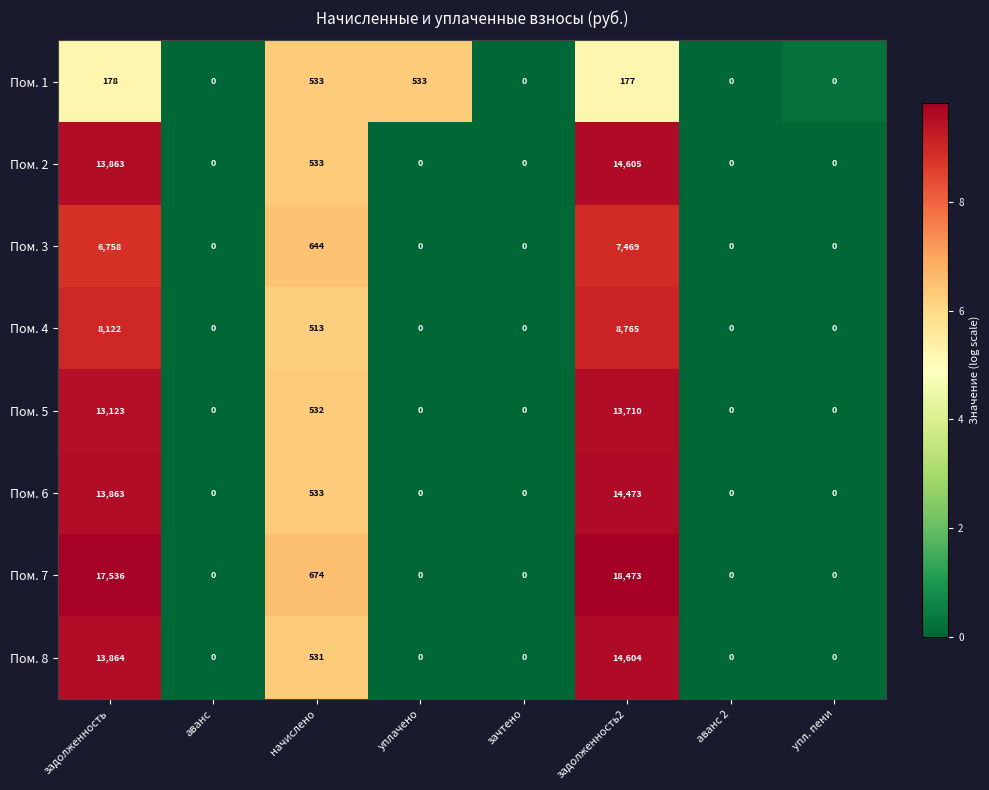

At which category is the sum across all series the highest?

задолженность2